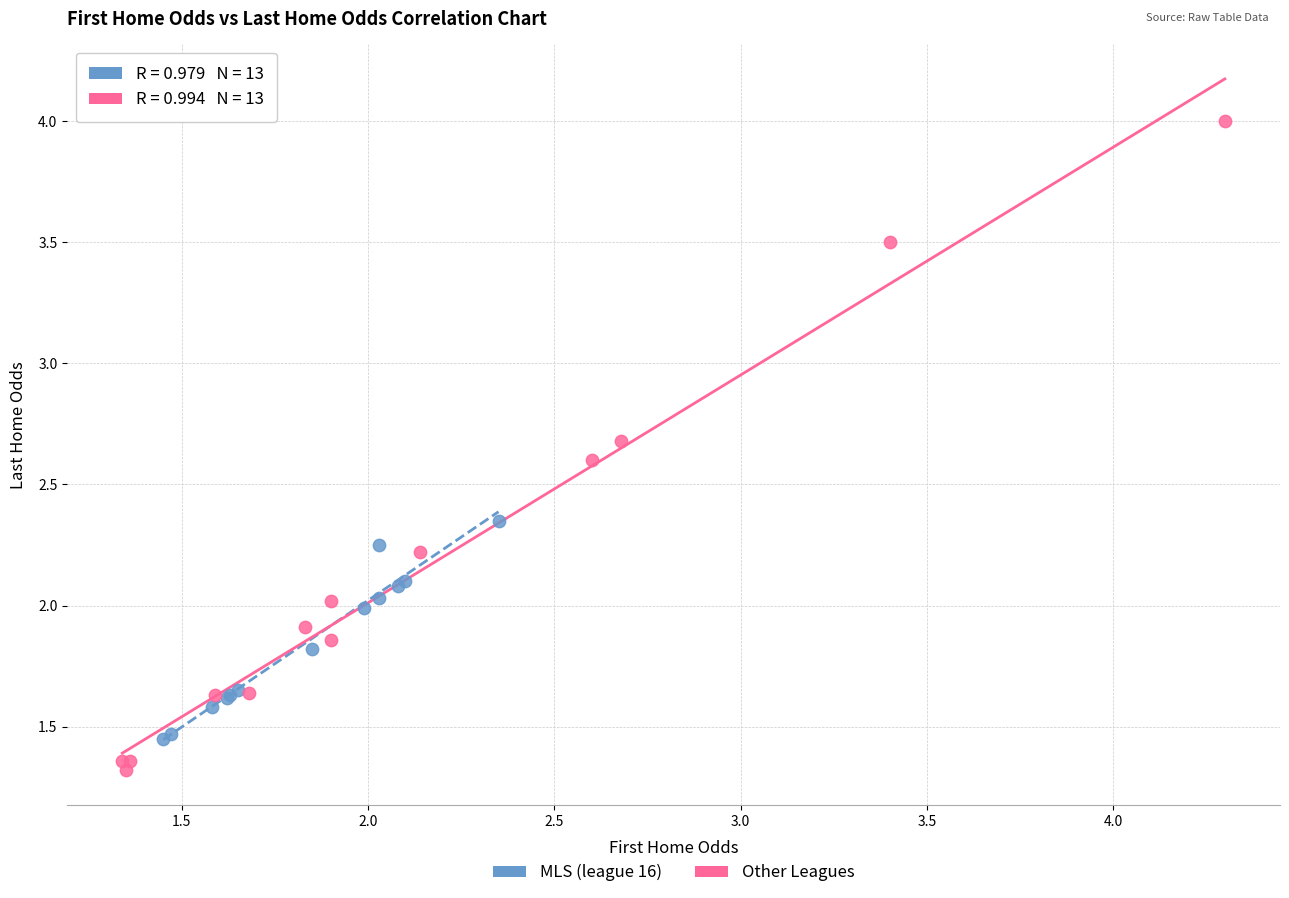

Which series contains the lowest Y value?

Other Leagues